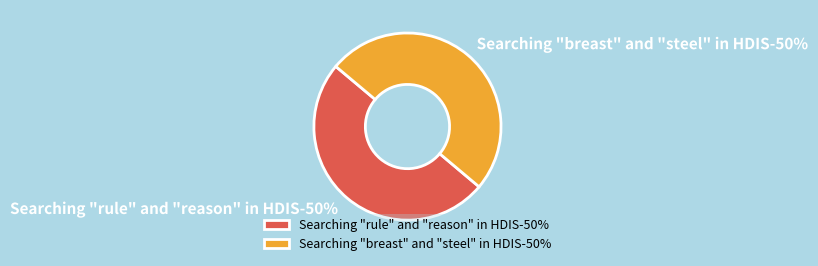

Count the number of slices in the pie.

2